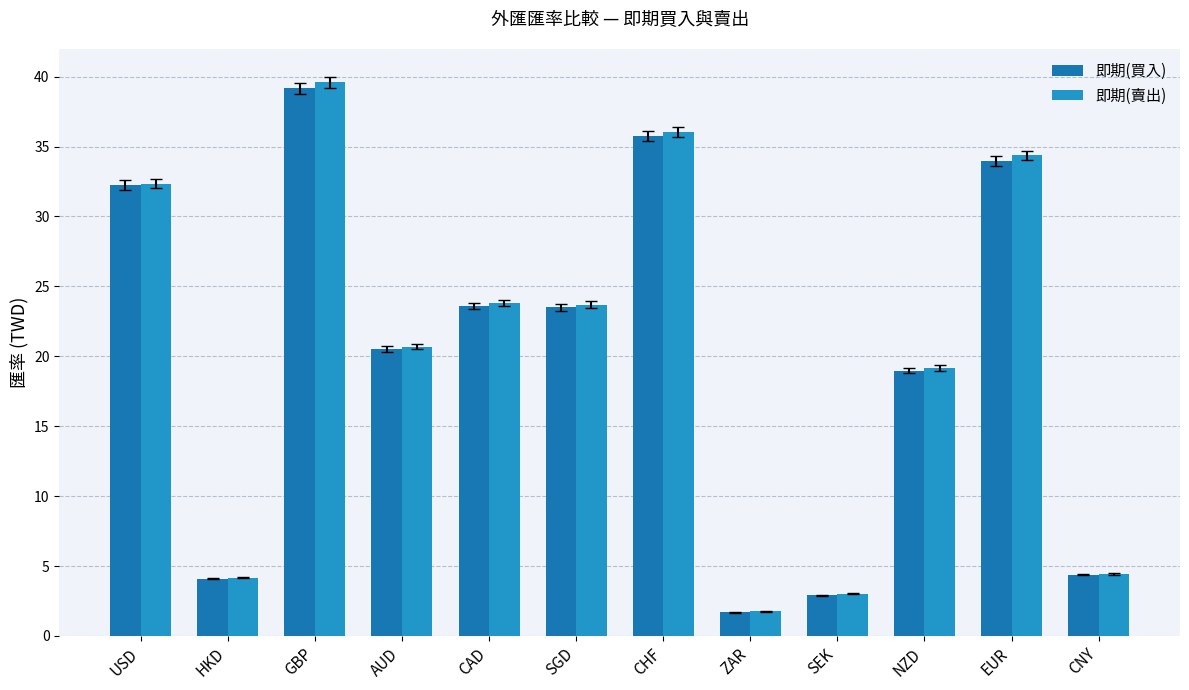

Rank the series by their average value, from lowest to highest.

即期(買入), 即期(賣出)